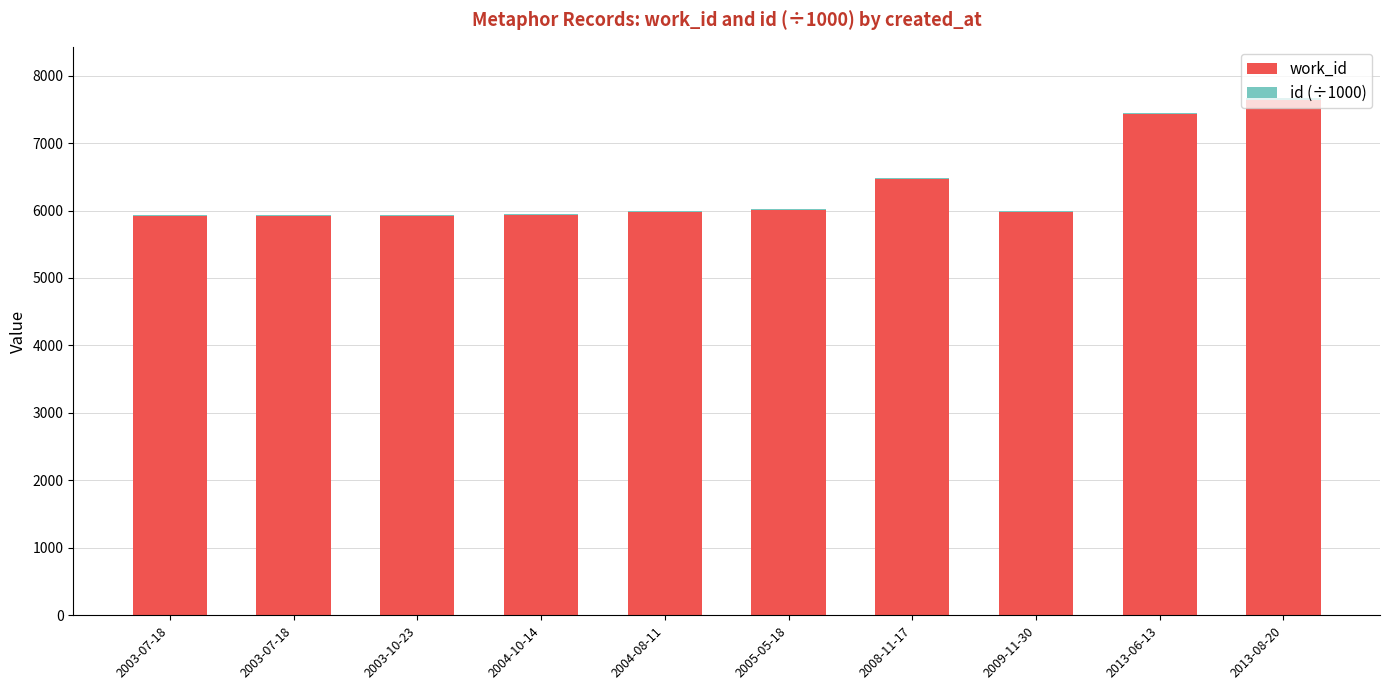

How many series are shown in this chart?

2